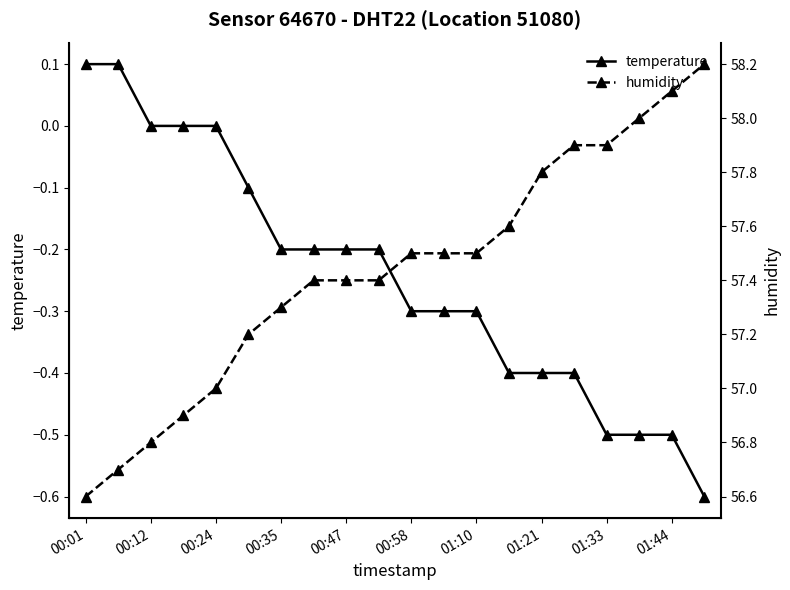

The temperature series shows -0.3 at 01:21. True or false?

False